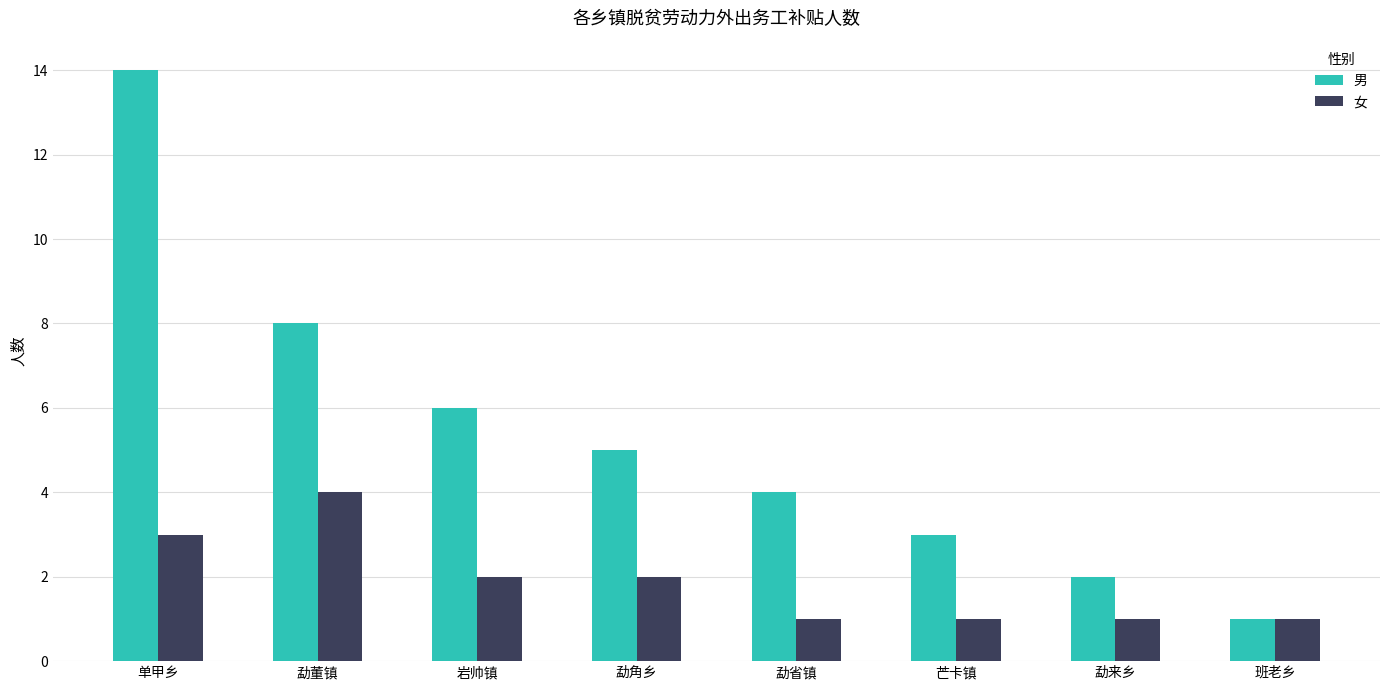

At which label does 男 first exceed 5?

单甲乡